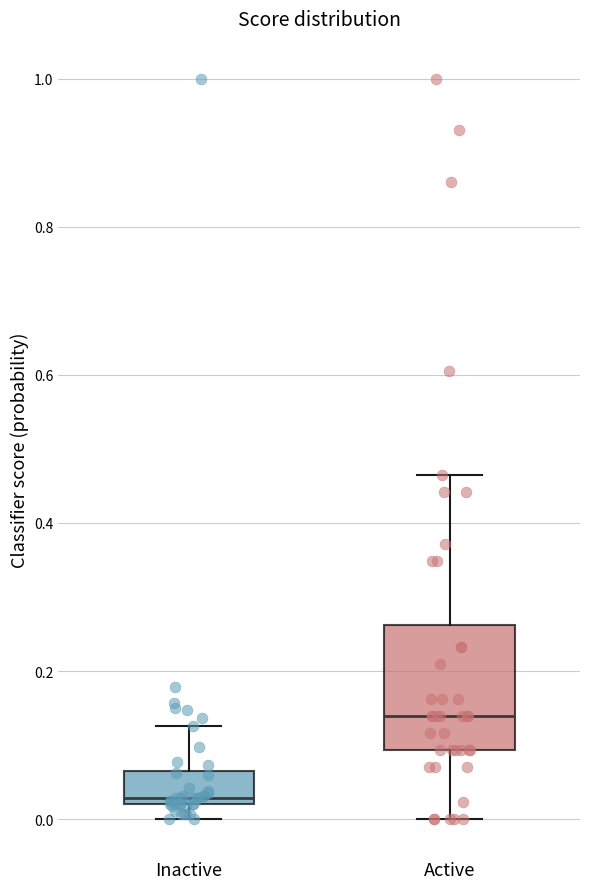

Which box is the tallest, from its lower edge to its upper edge?

Active